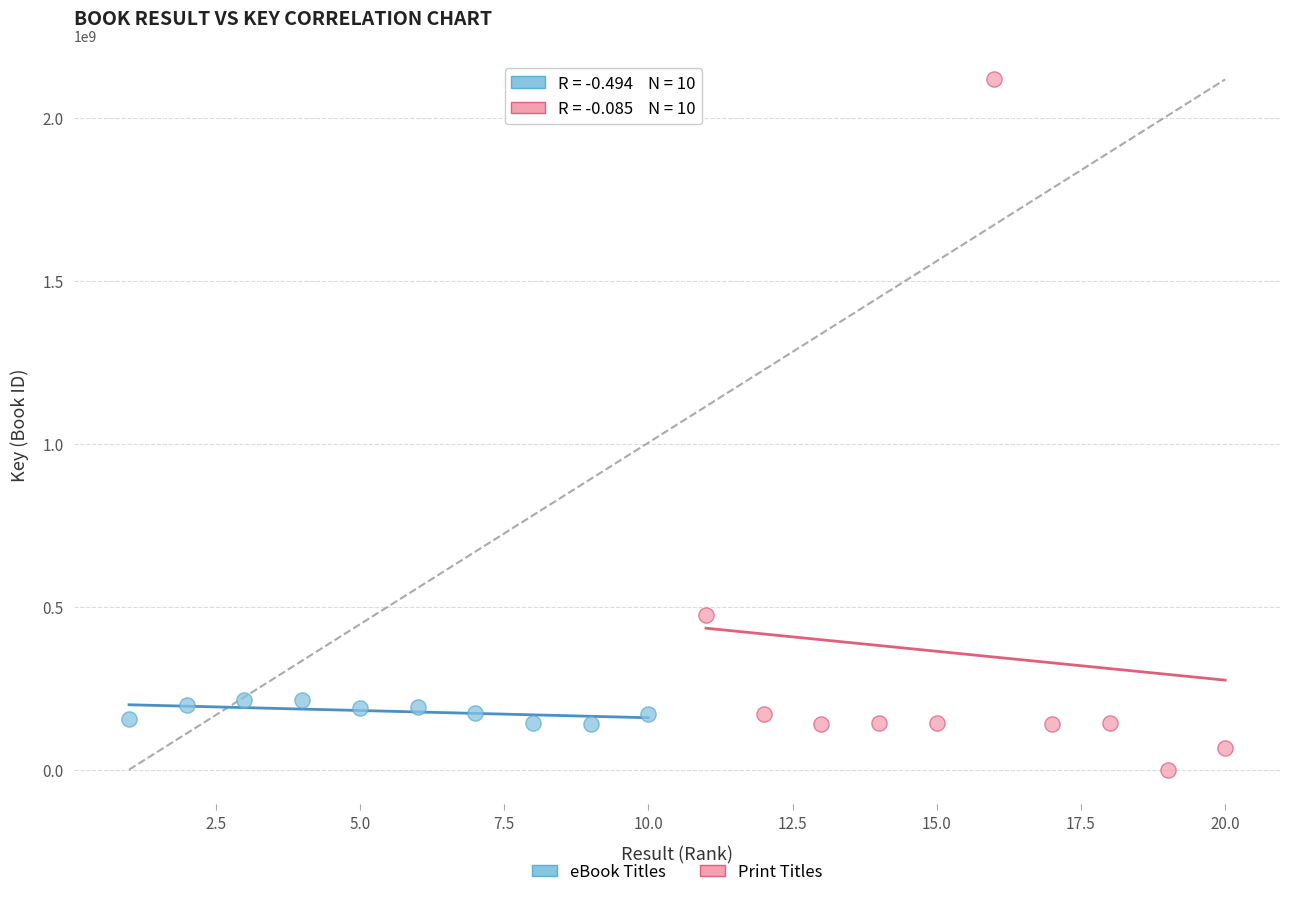

Which series has the largest Y range (max minus min)?

Print Titles